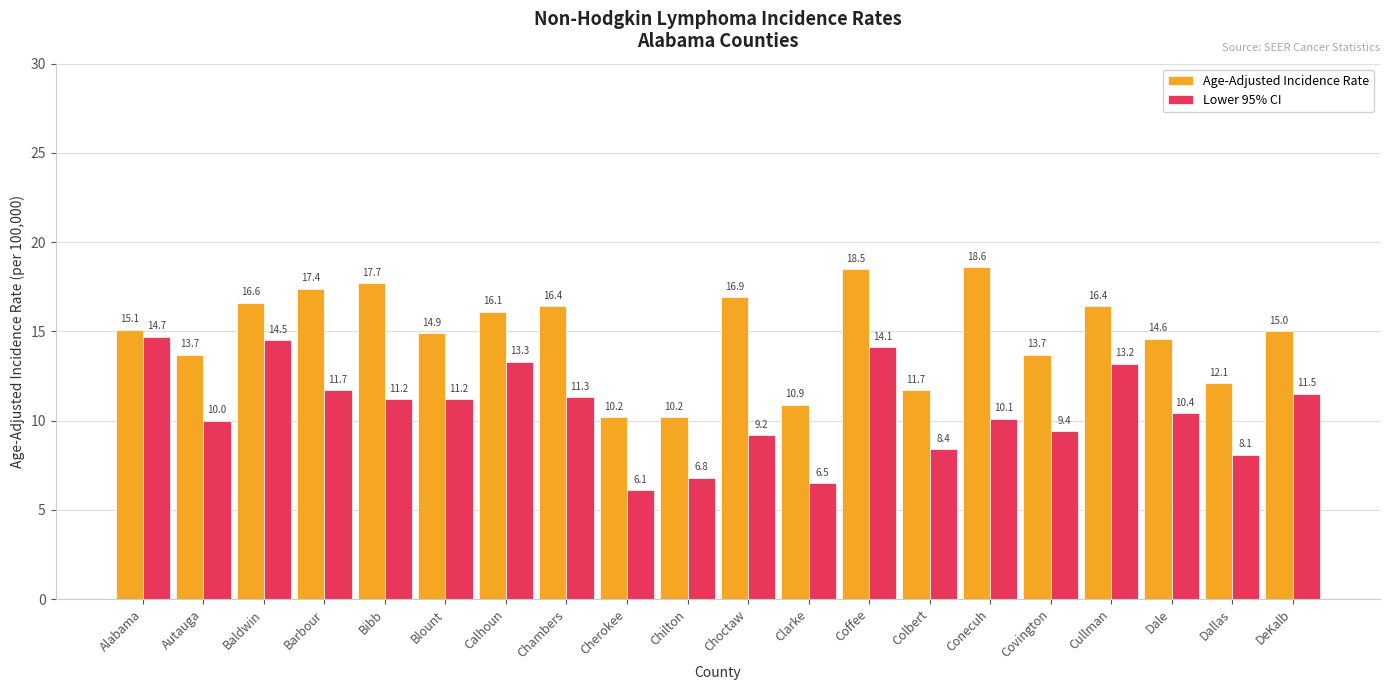

Which series has the largest range (max minus min)?

Lower 95% CI